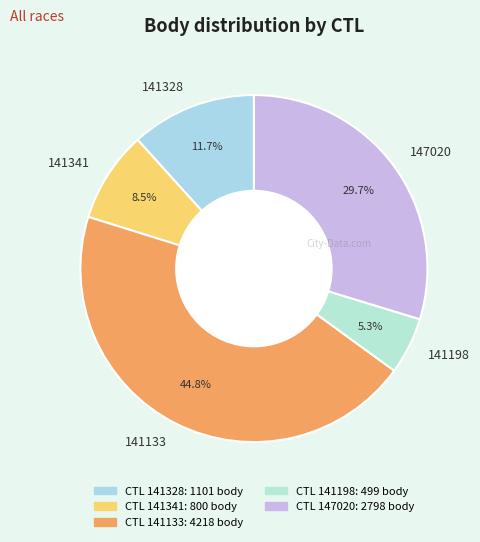

What is the ratio of the value at 147020 to the value at 141341?

3.5